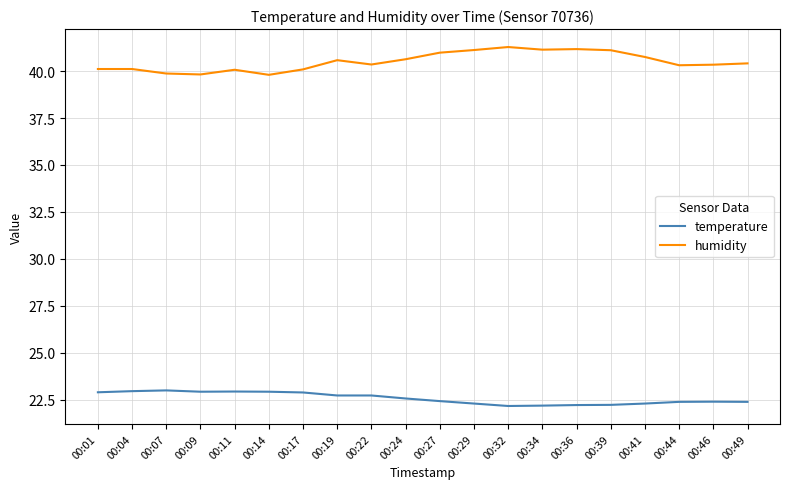

True or false: humidity and temperature cross at least once.

False